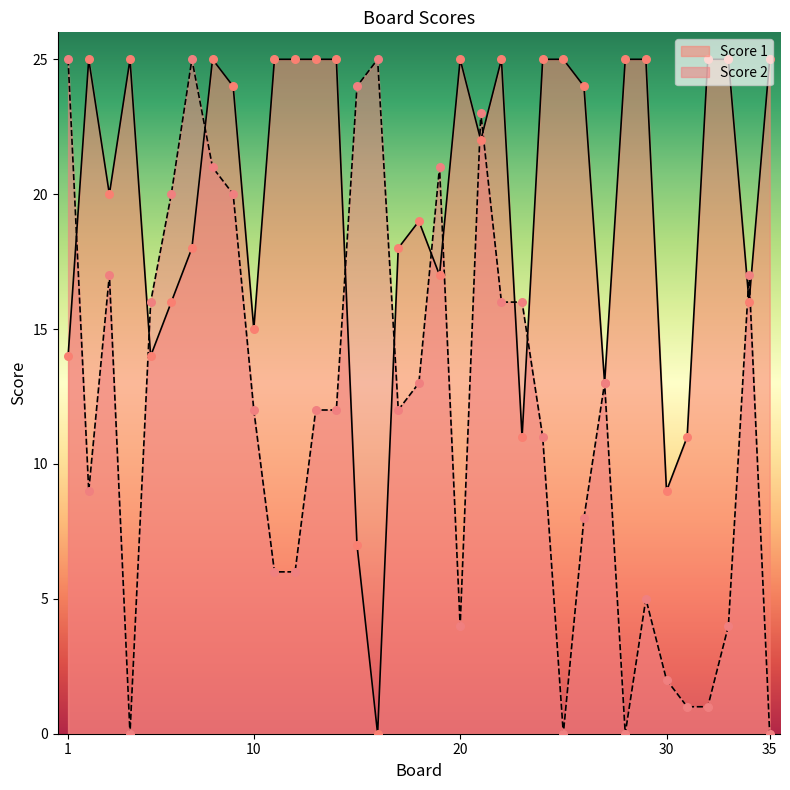

Which series reaches the minimum Y coordinate?

Score 1